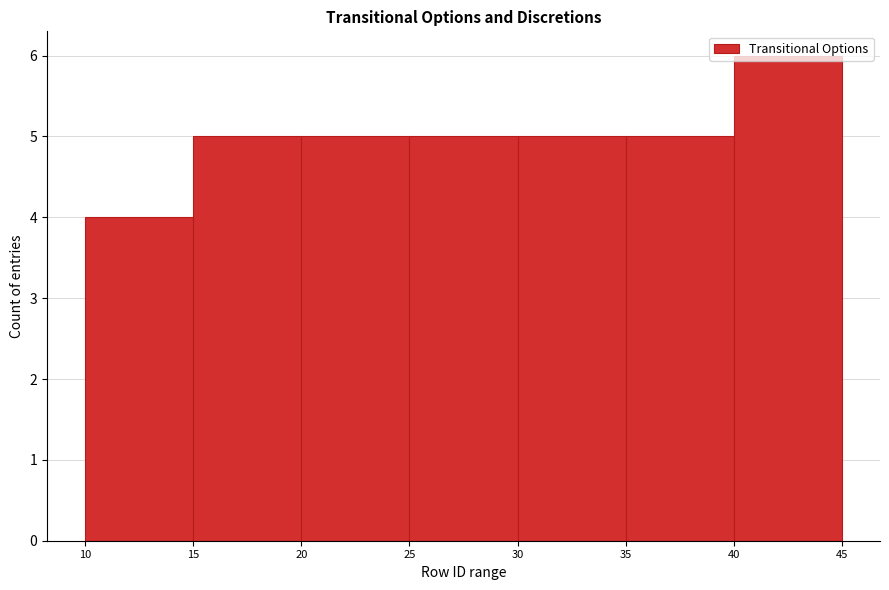

Reading left to right, transcribe this chart: for each bar, give the range it covers on the x-axis and its height. The values are not printed on the chart, so give them approximately, as read against the axis.

10 to 15: 4
15 to 20: 5
20 to 25: 5
25 to 30: 5
30 to 35: 5
35 to 40: 5
40 to 45: 6